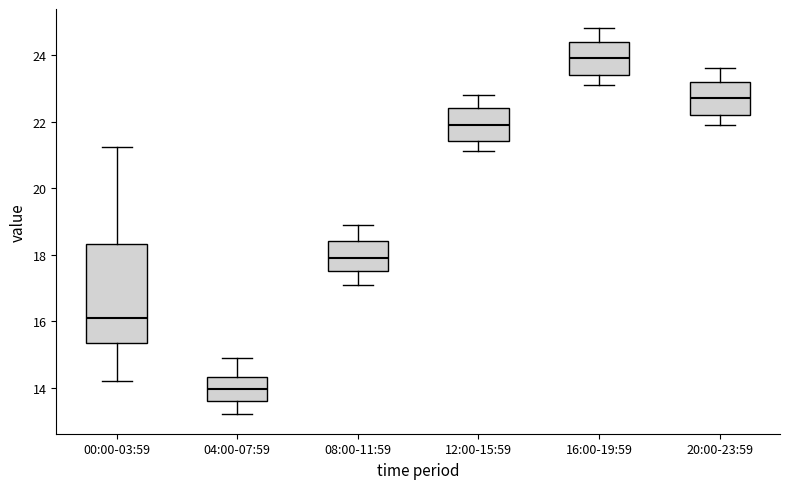

Where does the upper whisker of the box for 08:00-11:59 end on the y-axis? The values are not printed on the chart, so give them approximately, as read against the axis.

19.0